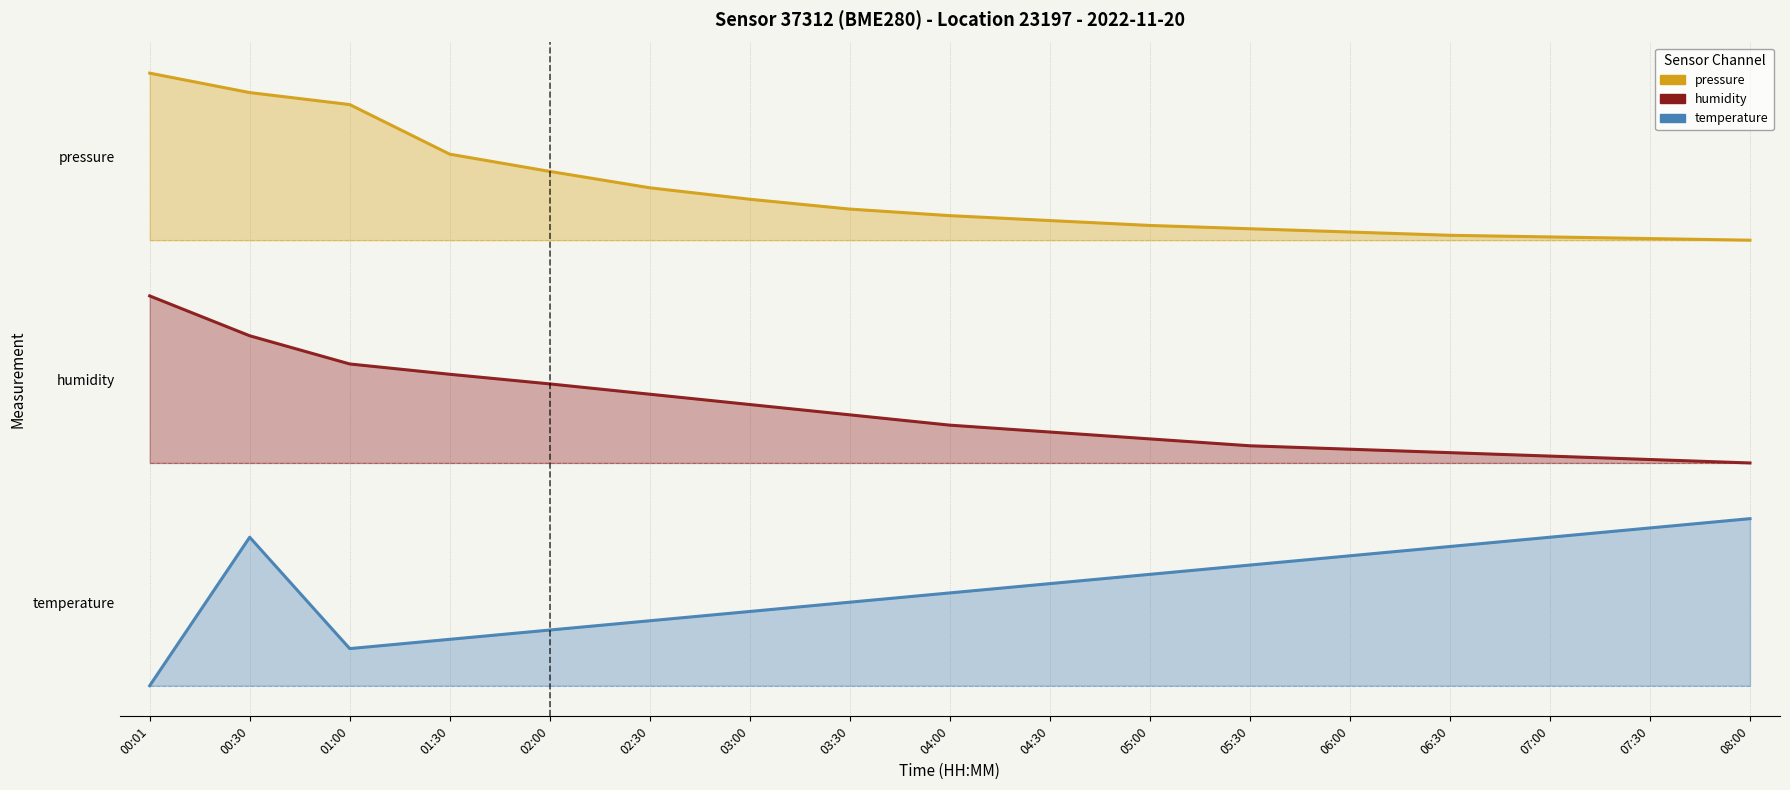

True or false: pressure and humidity cross at least once.

False